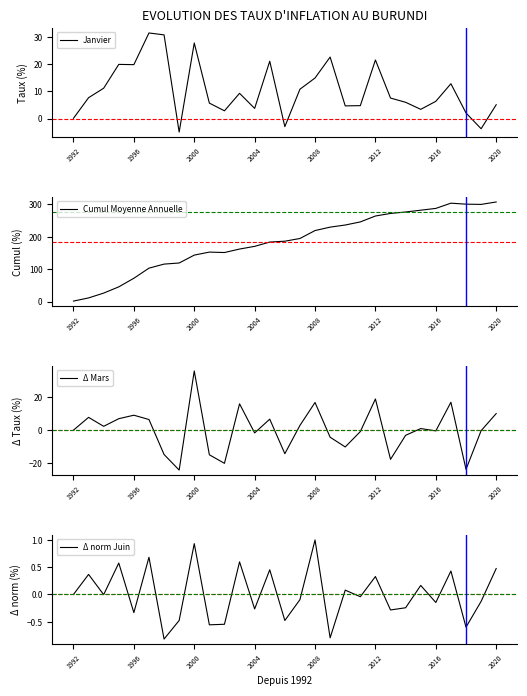

Which category has the highest value in the Δ Mars series?

2000